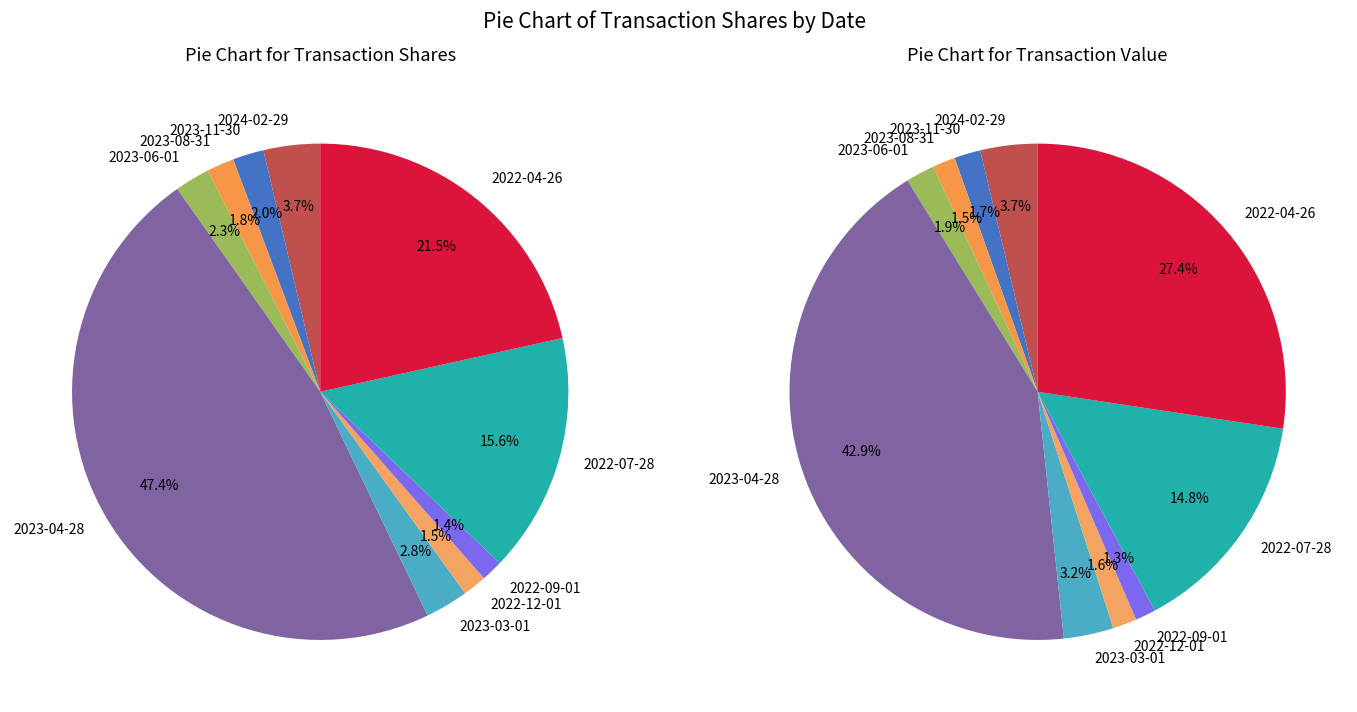

What percentage do 2024-02-29 and 2023-06-01 together represent?

6.0%